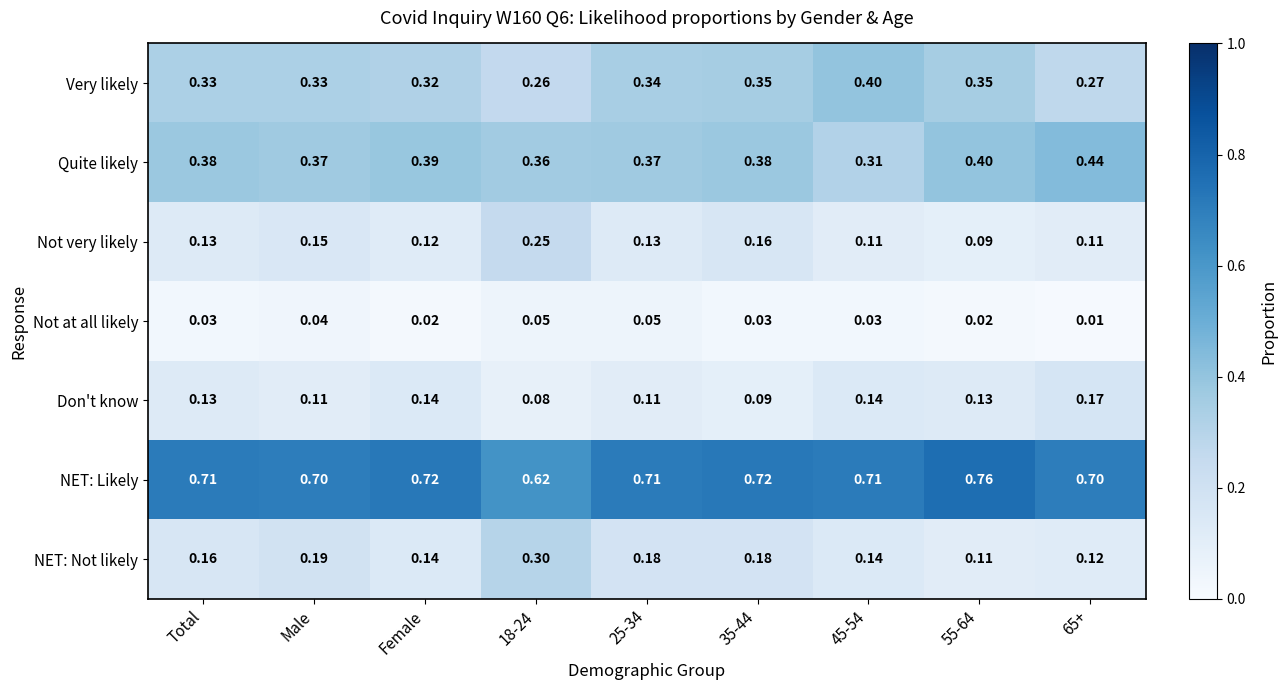

Which series changed the most between Female and 55-64?

NET: Likely